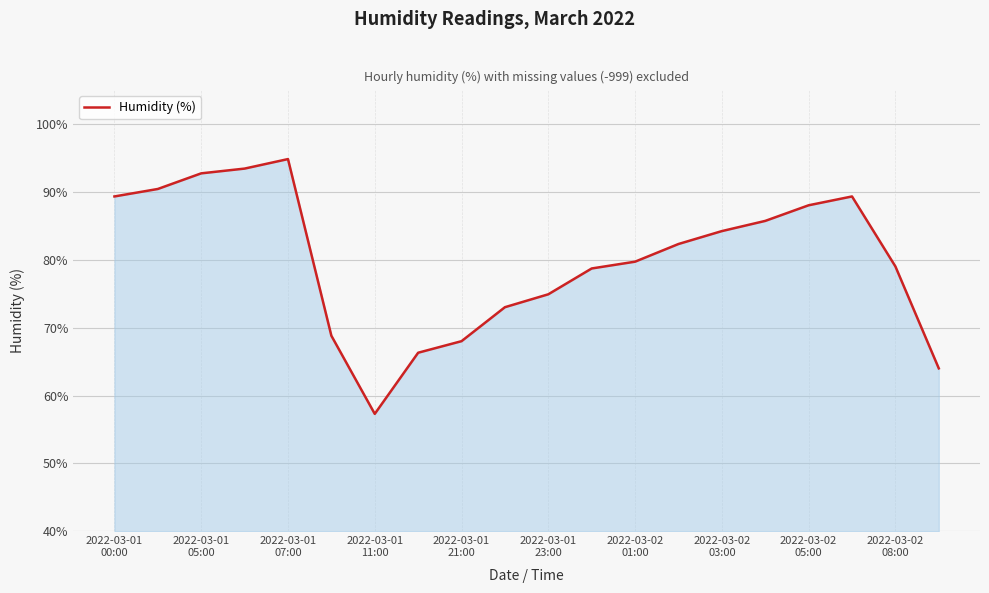

What is the smallest value displayed?

57.3